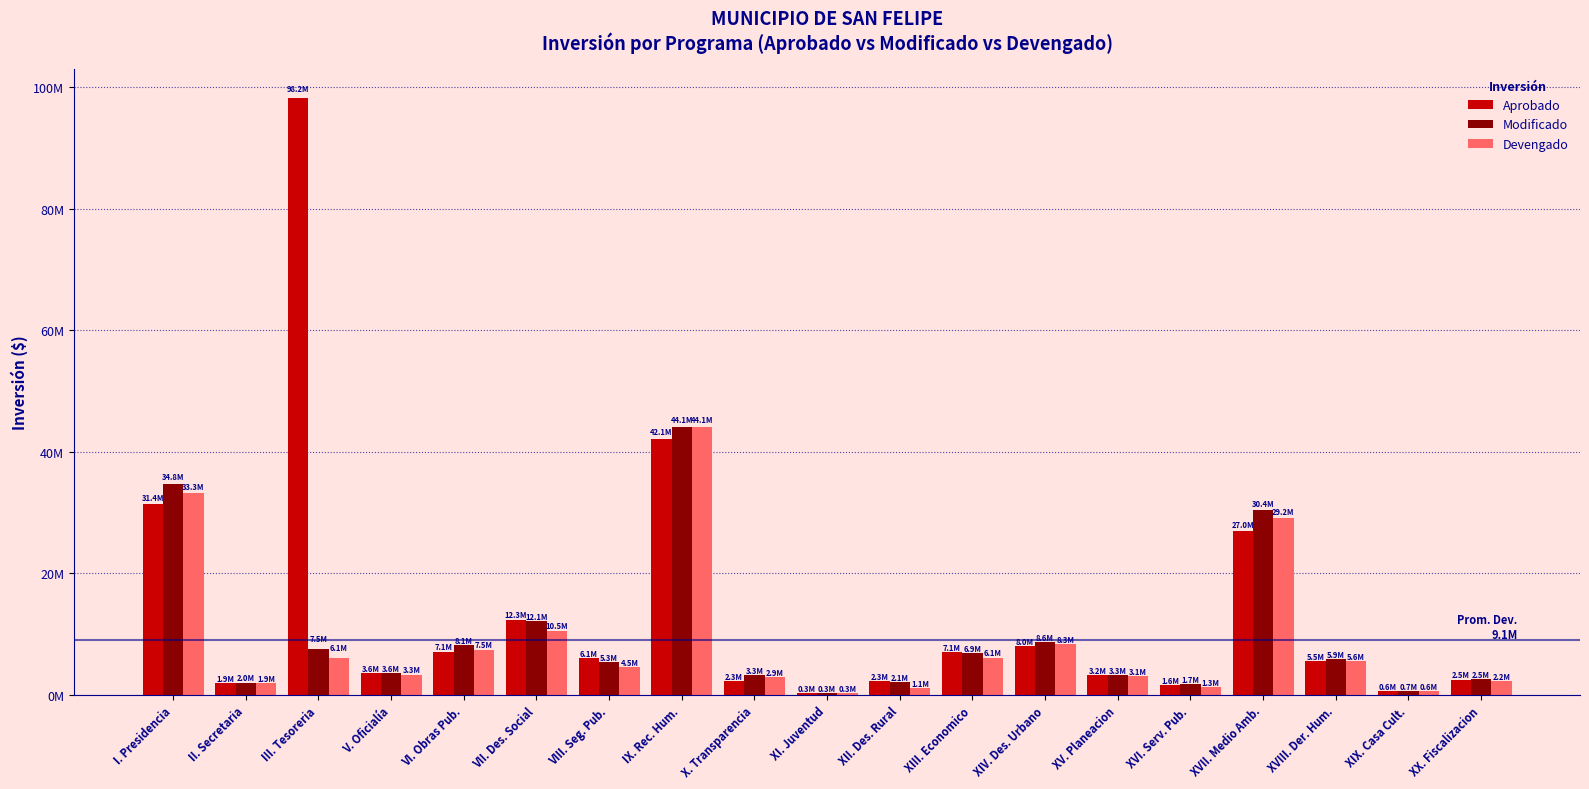

Are the bars horizontal?

No